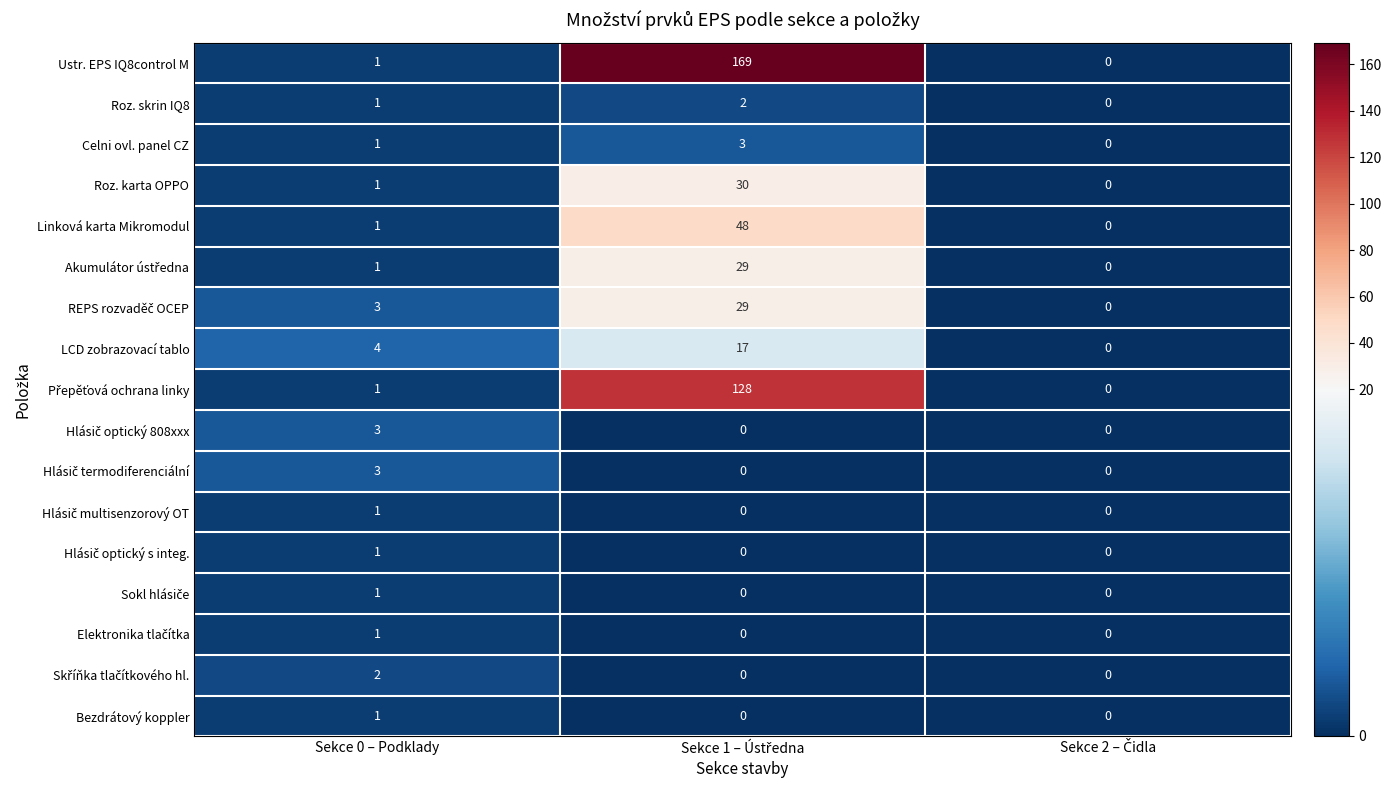

Where is Linková karta Mikromodul nearest to the value 24?

Sekce 0 – Podklady